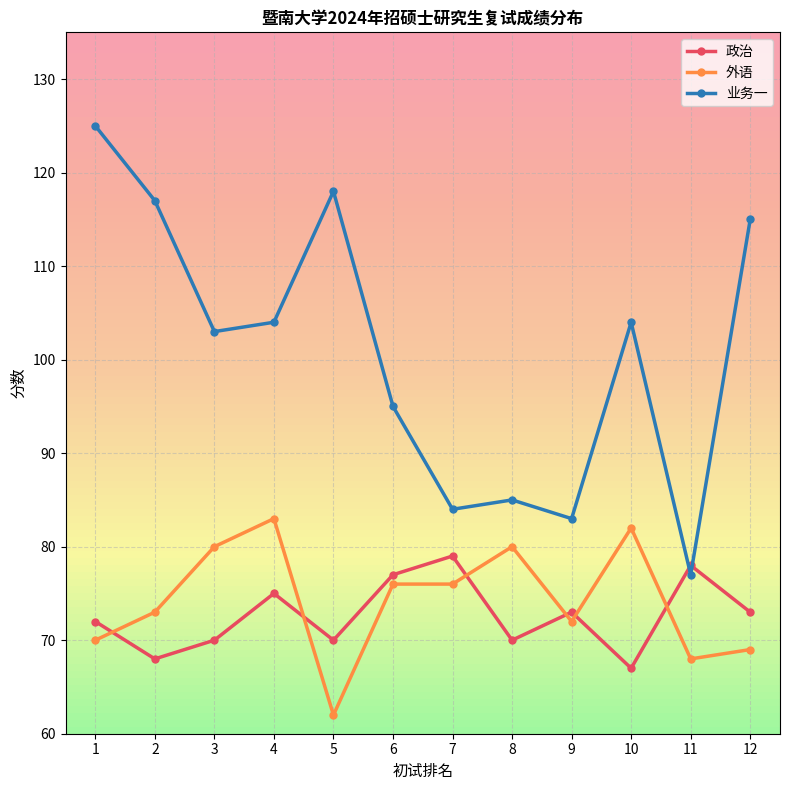

How many times do 业务一 and 政治 cross each other?

2